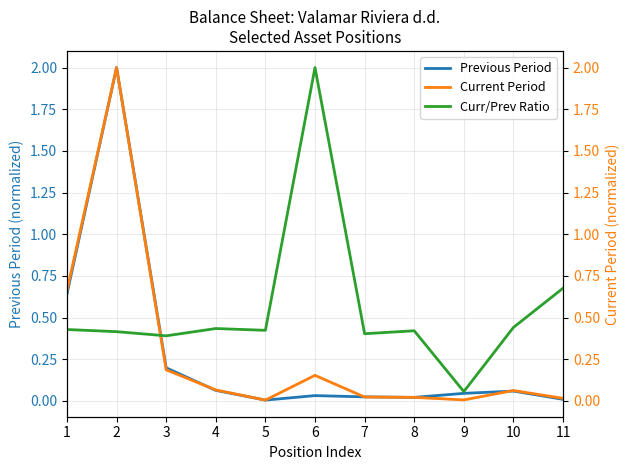

How many lines are shown in the chart?

3